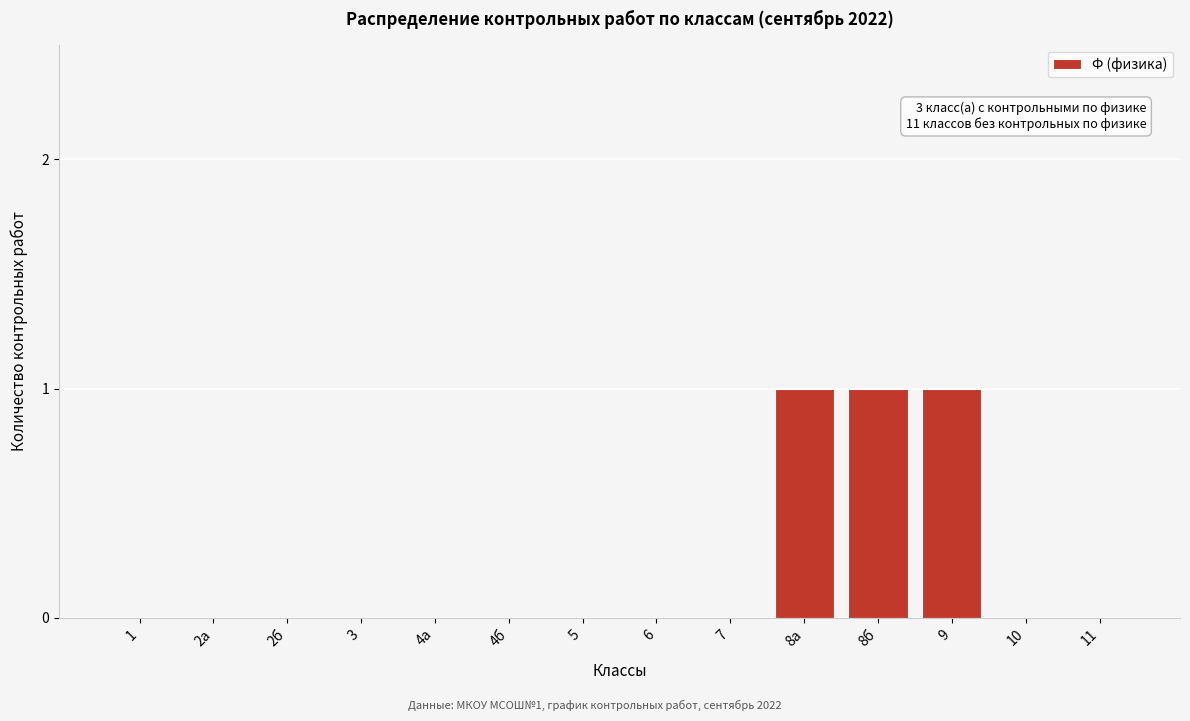

Reading right to left, what are all the values shown in this chart?

11=0	10=0	9=1	8б=1	8а=1	7=0	6=0	5=0	4б=0	4а=0	3=0	2б=0	2а=0	1=0